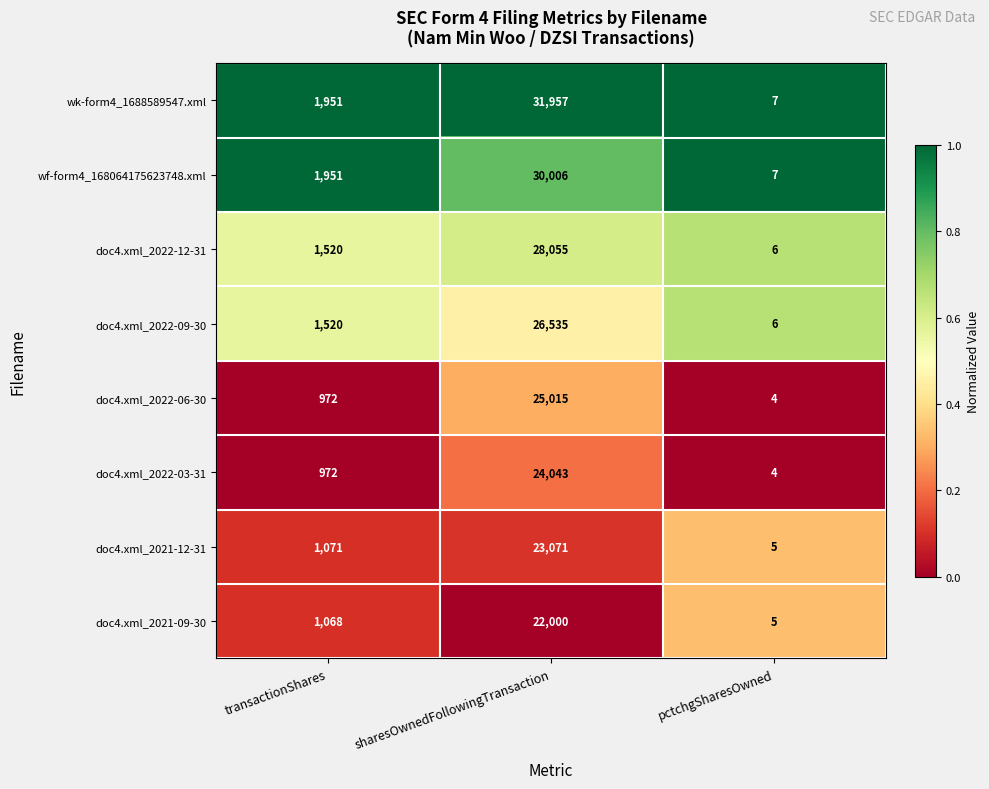

Read the wk-form4_1688589547.xml value at transactionShares, to the nearest 50.

1950